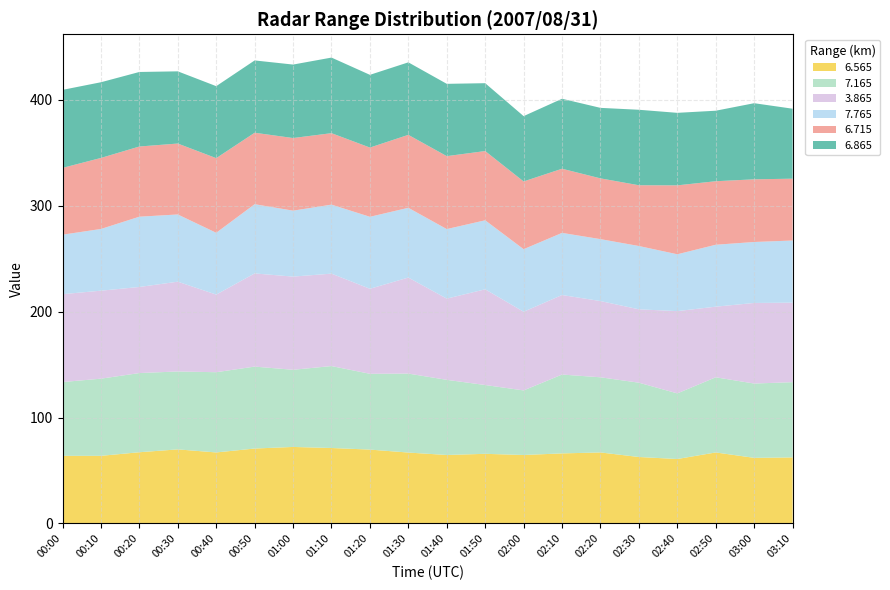

Reading left to right, transcribe all the data shown in this chart.

6.565: 00:00=63.8	00:10=63.8	00:20=67.2	00:30=69.9	00:40=67.0	00:50=70.7	01:00=72.2	01:10=71.2	01:20=69.7	01:30=66.9	01:40=64.6	01:50=65.7	02:00=64.6	02:10=66.1	02:20=67.0	02:30=62.7	02:40=60.8	02:50=67.0	03:00=61.9	03:10=62.3
7.165: 00:00=69.7	00:10=72.9	00:20=74.8	00:30=73.6	00:40=75.8	00:50=77.4	01:00=72.9	01:10=77.4	01:20=71.6	01:30=74.6	01:40=71.0	01:50=65.0	02:00=61.0	02:10=74.5	02:20=71.0	02:30=70.2	02:40=62.0	02:50=71.0	03:00=70.2	03:10=71.1
3.865: 00:00=83.0	00:10=83.1	00:20=81.3	00:30=84.8	00:40=73.3	00:50=88.0	01:00=88.0	01:10=87.3	01:20=80.3	01:30=90.7	01:40=76.7	01:50=90.4	02:00=74.3	02:10=75.1	02:20=72.0	02:30=69.3	02:40=77.7	02:50=66.7	03:00=76.1	03:10=75.1
7.765: 00:00=56.2	00:10=58.3	00:20=66.4	00:30=63.5	00:40=58.4	00:50=65.4	01:00=62.3	01:10=65.2	01:20=68.0	01:30=65.9	01:40=65.7	01:50=65.2	02:00=59.1	02:10=58.7	02:20=58.5	02:30=59.8	02:40=53.7	02:50=58.5	03:00=57.6	03:10=58.7
6.715: 00:00=63.1	00:10=67.1	00:20=66.3	00:30=67.0	00:40=70.5	00:50=67.5	01:00=68.6	01:10=67.5	01:20=65.4	01:30=68.9	01:40=68.9	01:50=65.4	02:00=64.0	02:10=60.6	02:20=57.4	02:30=57.4	02:40=65.1	02:50=60.0	03:00=59.2	03:10=58.4
6.865: 00:00=73.7	00:10=71.5	00:20=70.4	00:30=68.2	00:40=68.0	00:50=68.3	01:00=69.4	01:10=71.4	01:20=68.7	01:30=68.5	01:40=68.3	01:50=64.1	02:00=61.7	02:10=66.1	02:20=66.6	02:30=71.3	02:40=68.5	02:50=66.6	03:00=71.9	03:10=66.1